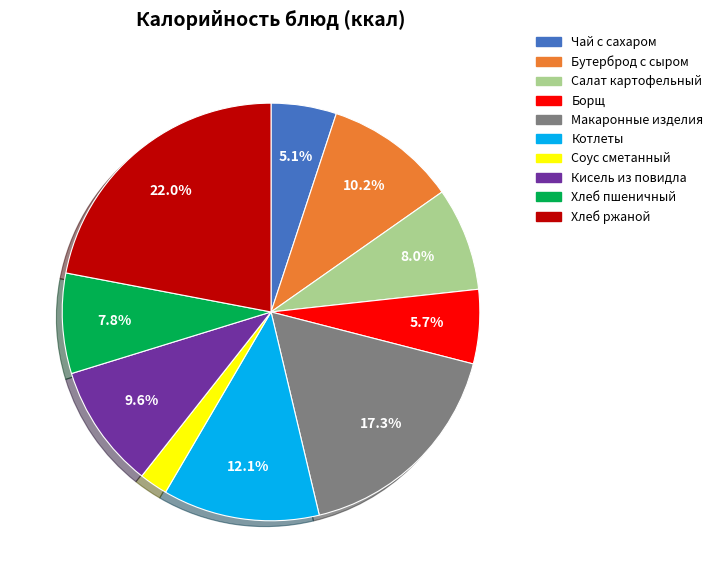

What is the smallest slice in the pie chart?

Соус сметанный